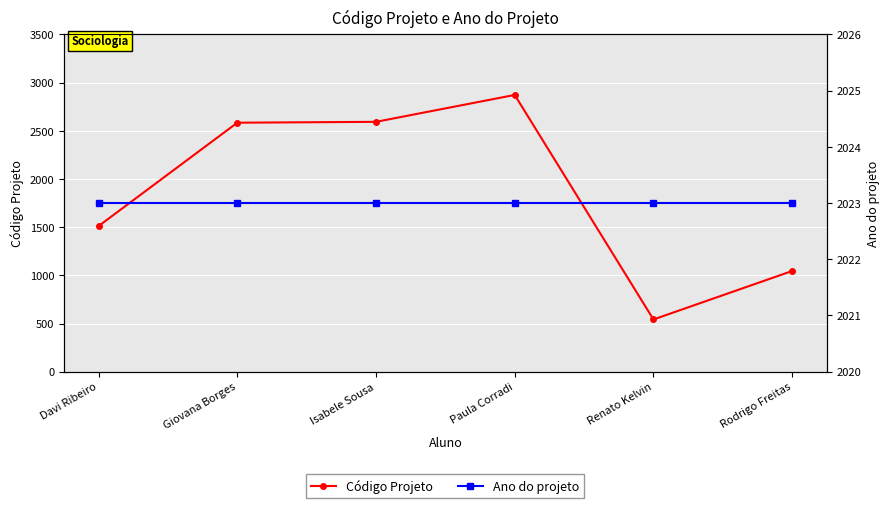

How many series are shown in this chart?

2